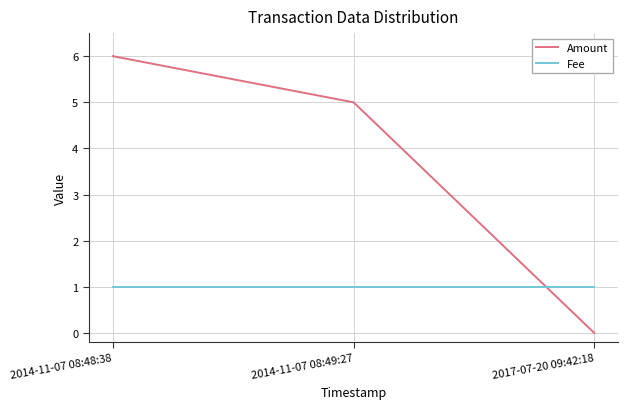

What is the sum of all Fee values?

3